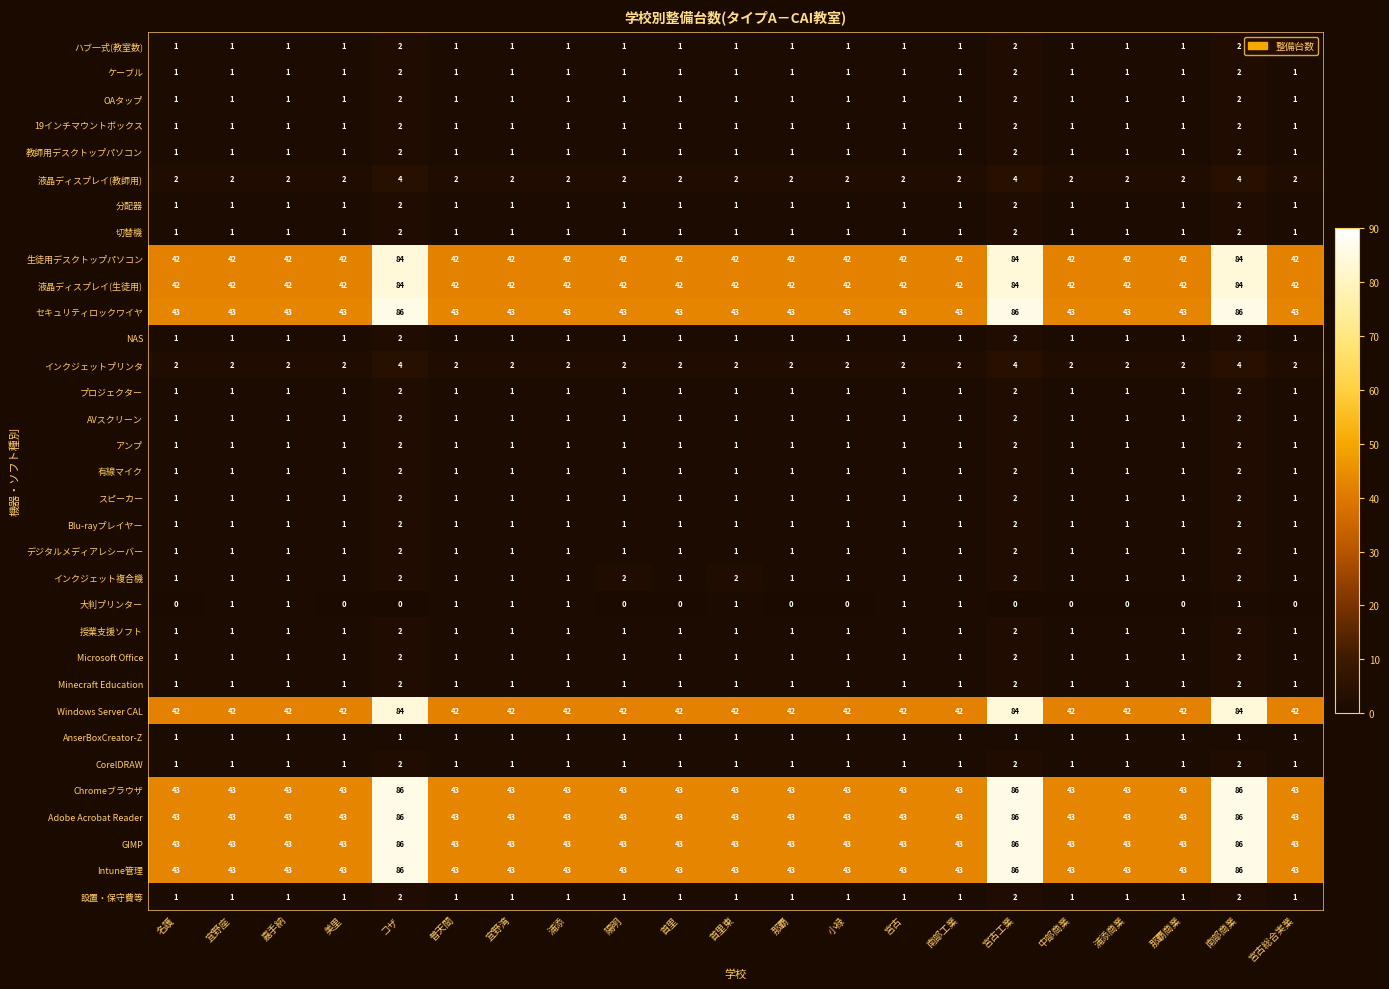

Count the number of data series in this chart.

33